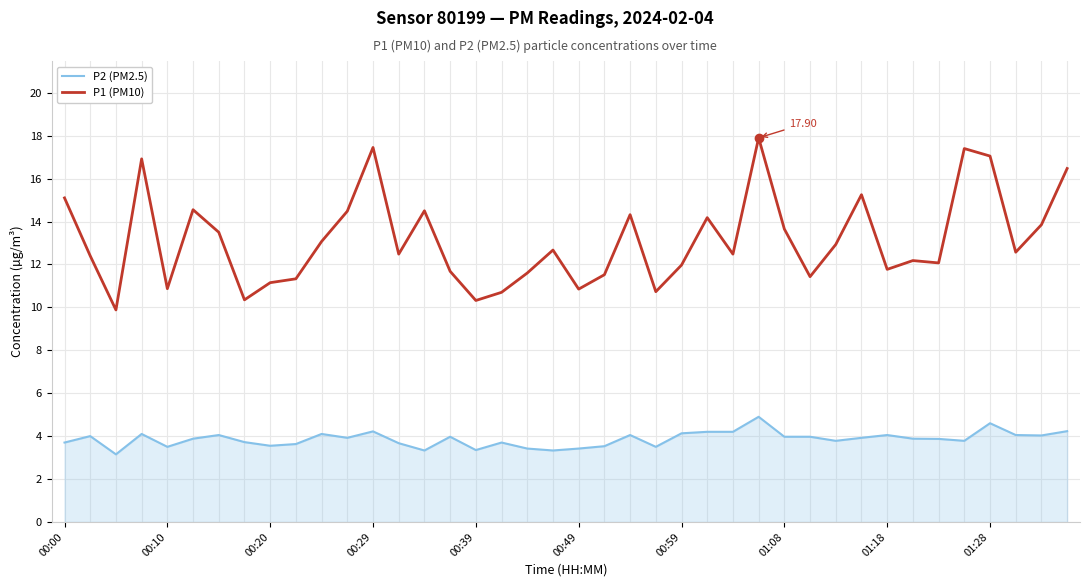

True or false: P1 (PM10) and P2 (PM2.5) intersect in this chart.

False